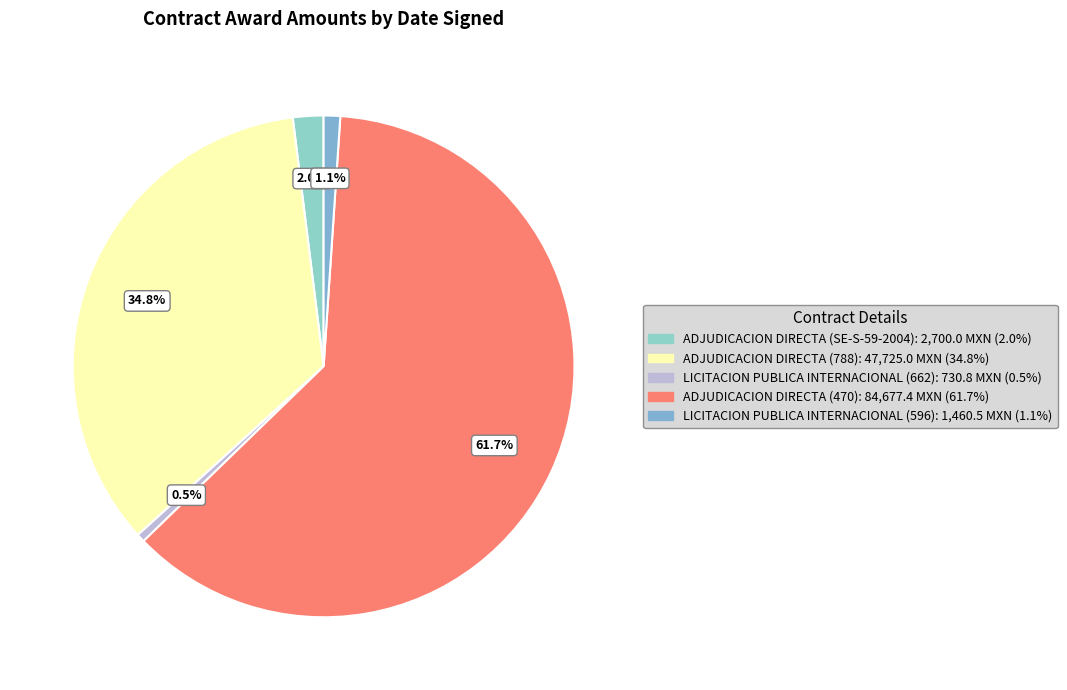

Which has a higher value, ADJUDICACION DIRECTA (SE-S-59-2004) or ADJUDICACION DIRECTA (470)?

ADJUDICACION DIRECTA (470)